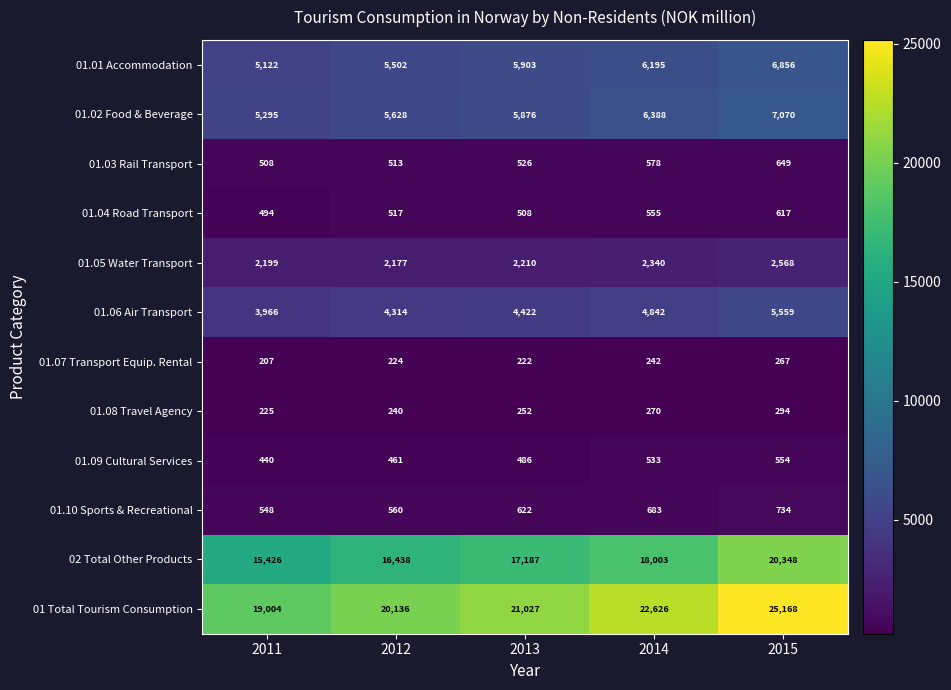

At which category is the sum across all series the highest?

2015